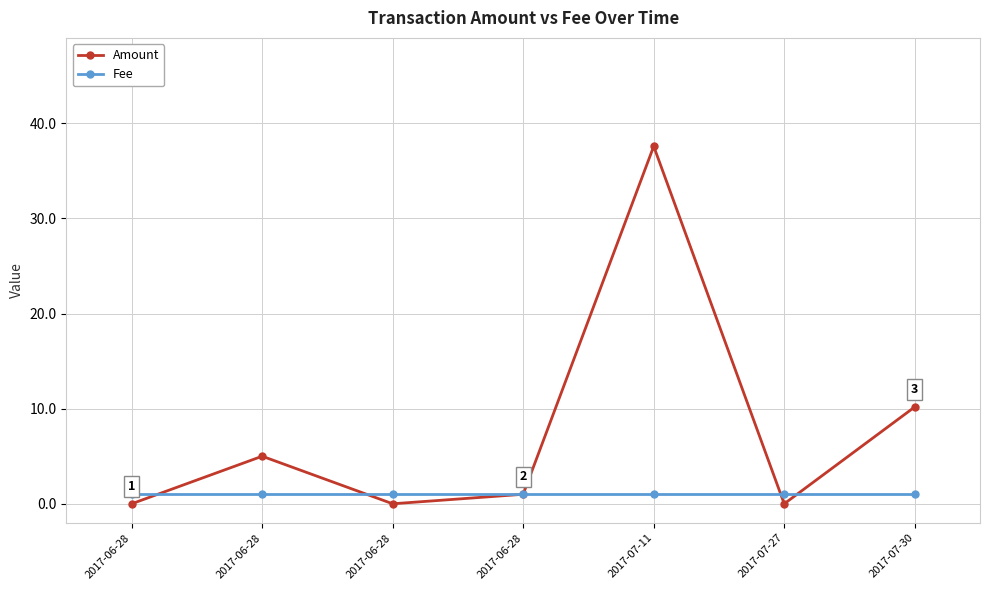

True or false: Fee has more than 2 interior local peaks.

False